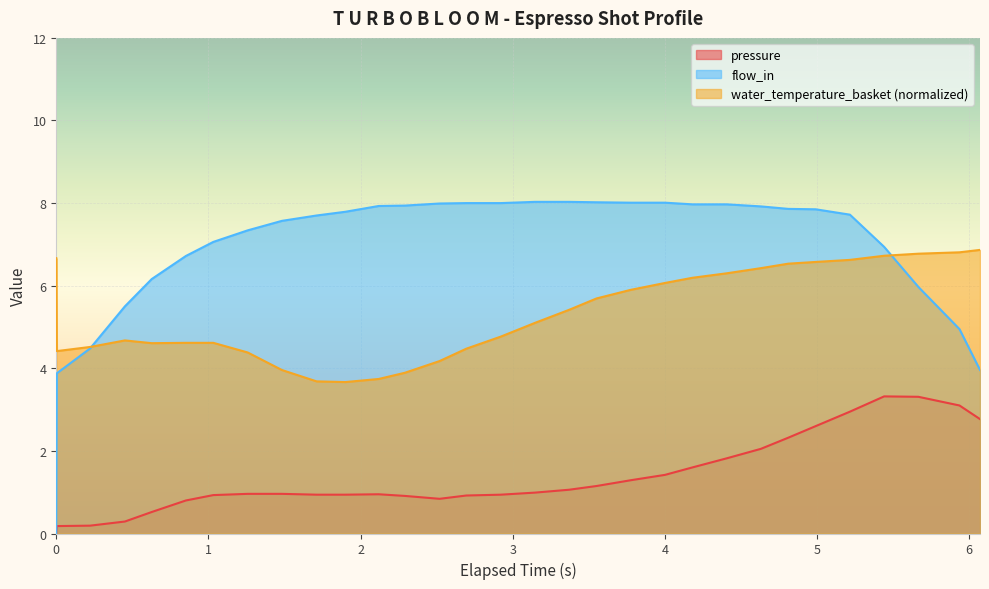

What is the label of the 6th point from the right?

4.991